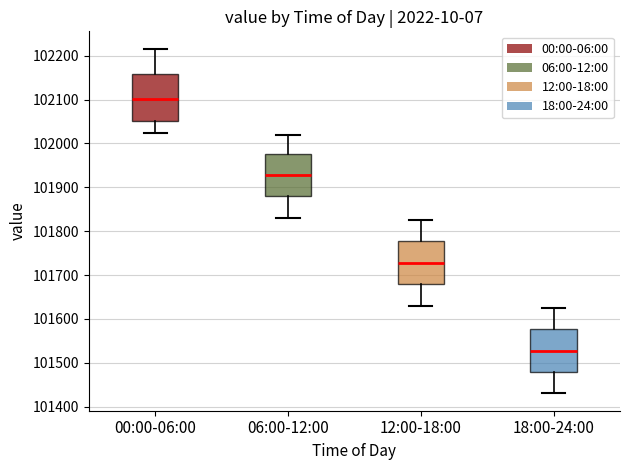

Reading left to right, read every box against the y-axis: the position of its median line, the range the box covers, and the ends of its whiskers. The values are not printed on the chart, so give them approximately, as read against the axis.

00:00-06:00: median 102100, box 102050 to 102160, whiskers 102020 to 102220
06:00-12:00: median 101930, box 101880 to 101980, whiskers 101830 to 102020
12:00-18:00: median 101730, box 101680 to 101780, whiskers 101630 to 101830
18:00-24:00: median 101530, box 101480 to 101580, whiskers 101430 to 101630